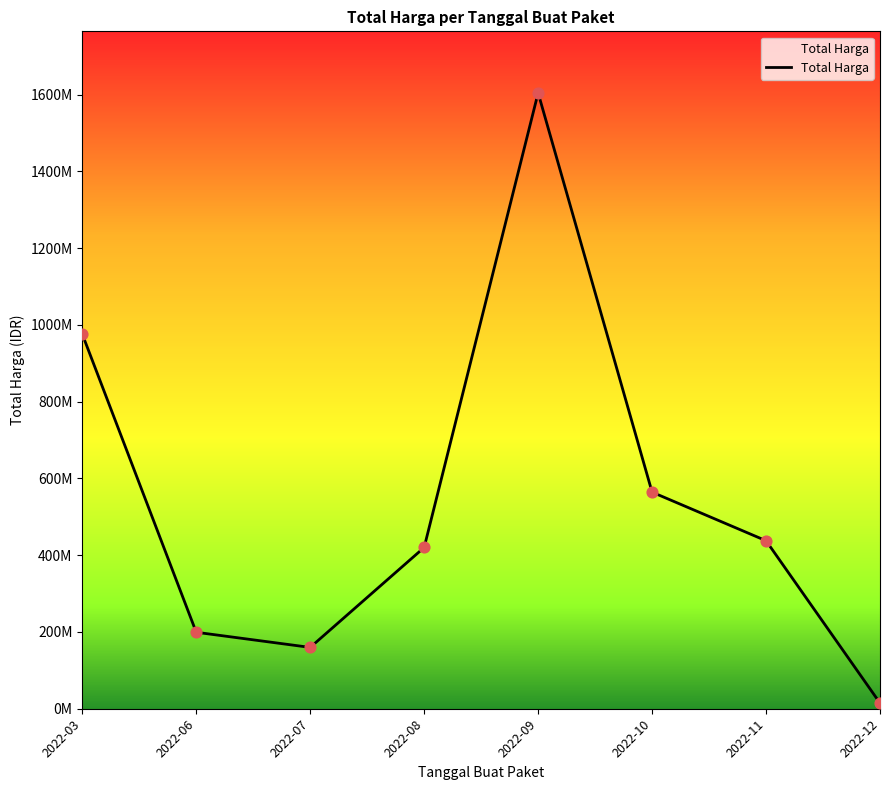

Approximately how many times larger is the value at 2022-07 compared to 2022-12?

10.8